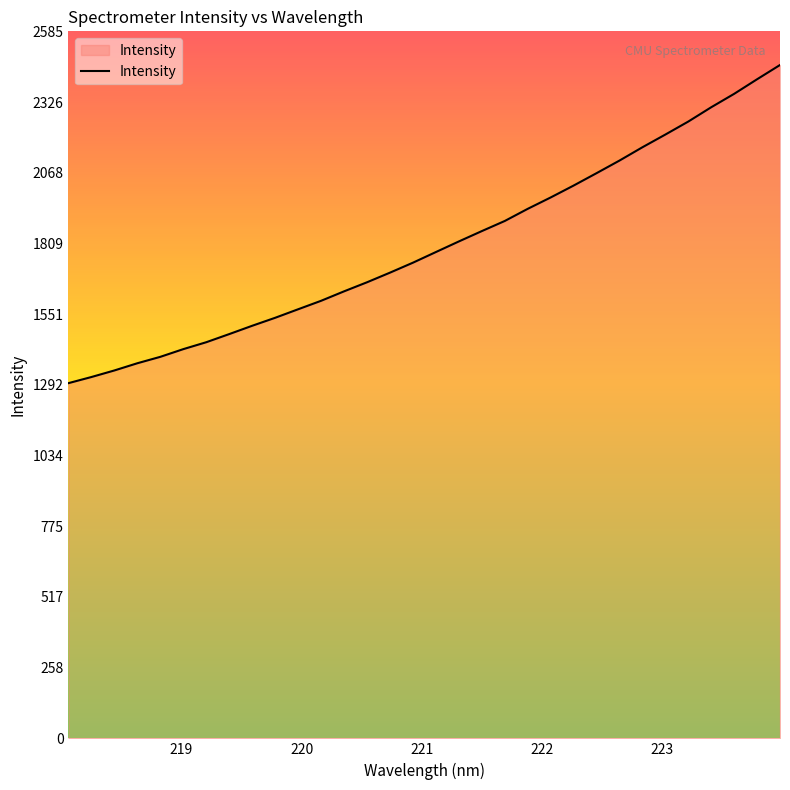

What is the difference between the maximum and minimum values?

1163.1